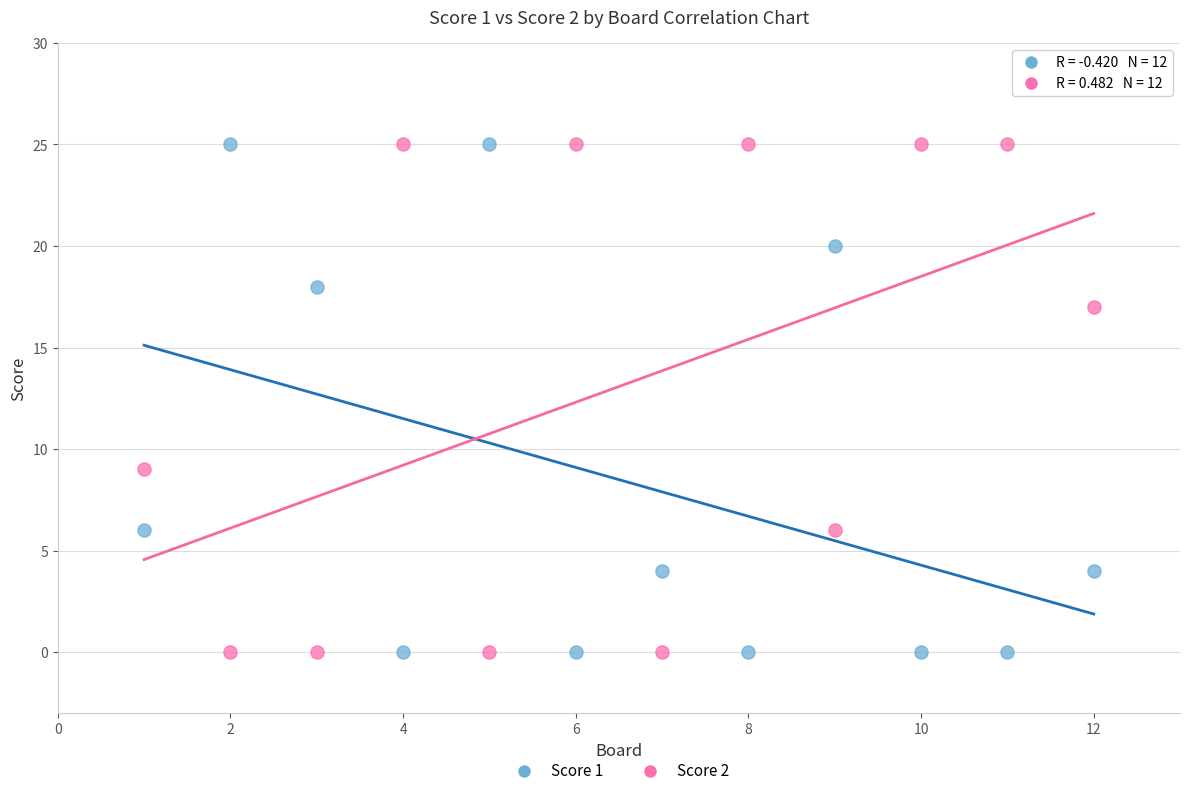

Across all data points, what is the range of X values (max minus min)?

11